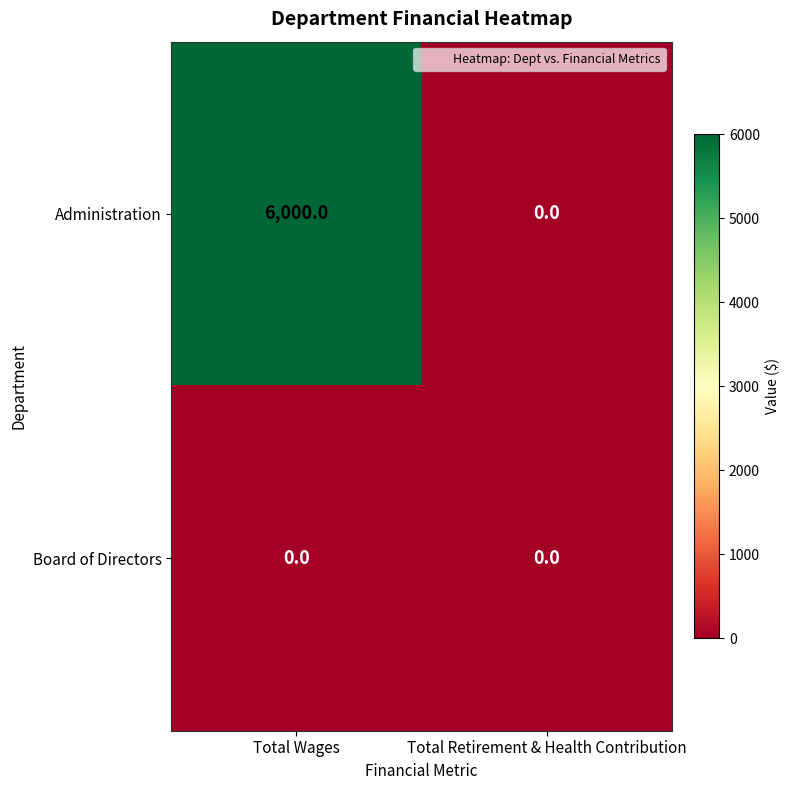

Rank the series by their average value, from lowest to highest.

Board of Directors, Administration